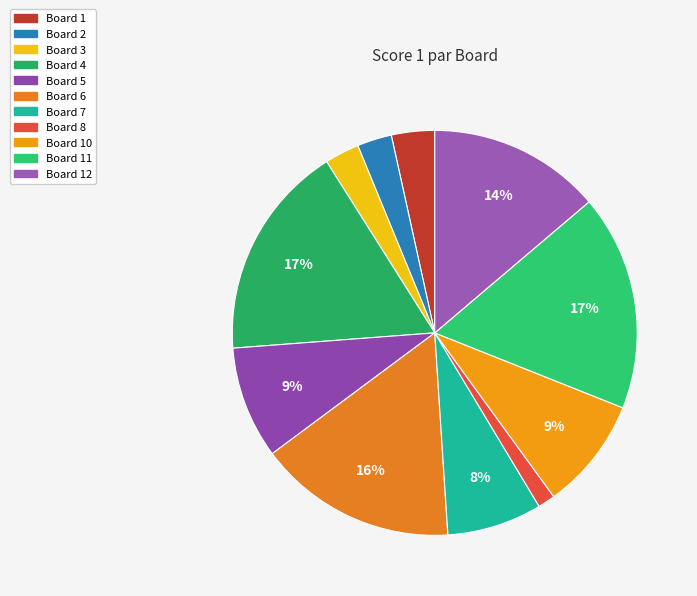

Which slice is the smallest?

Board 8